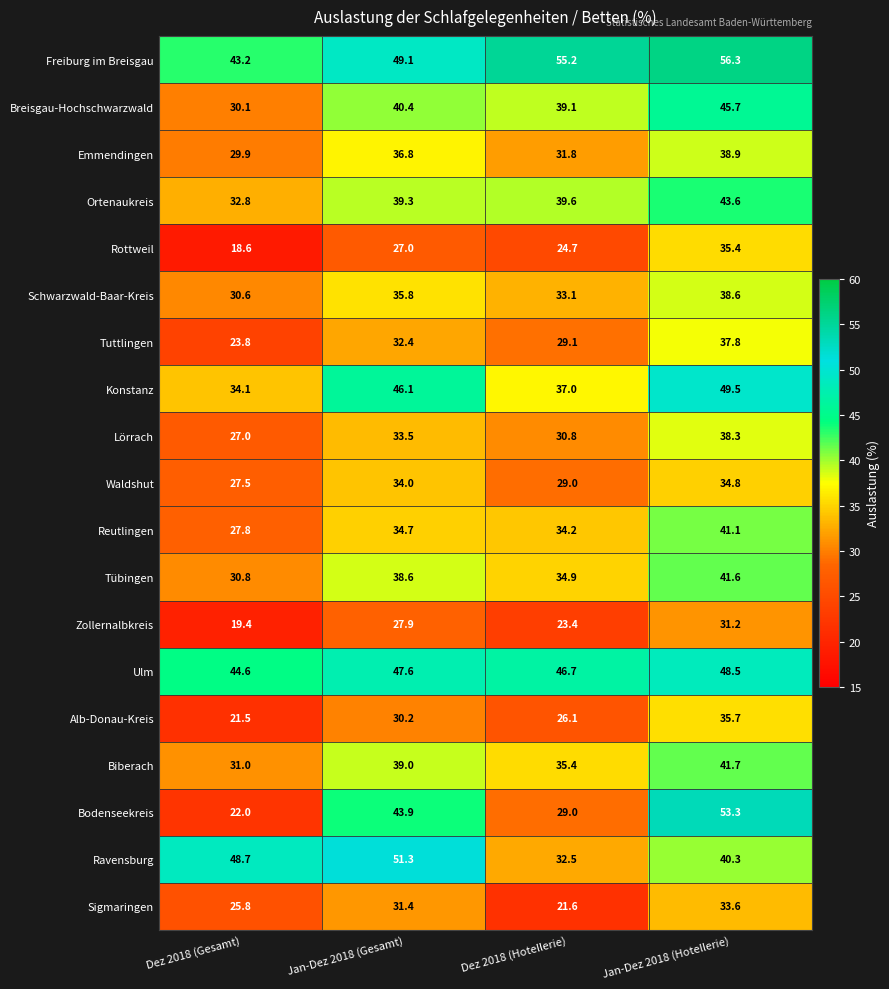

Rank the series at Jan-Dez 2018 (Gesamt) from highest to lowest value.

Ravensburg, Freiburg im Breisgau, Ulm, Konstanz, Bodenseekreis, Breisgau-Hochschwarzwald, Ortenaukreis, Biberach, Tübingen, Emmendingen, Schwarzwald-Baar-Kreis, Reutlingen, Waldshut, Lörrach, Tuttlingen, Sigmaringen, Alb-Donau-Kreis, Zollernalbkreis, Rottweil